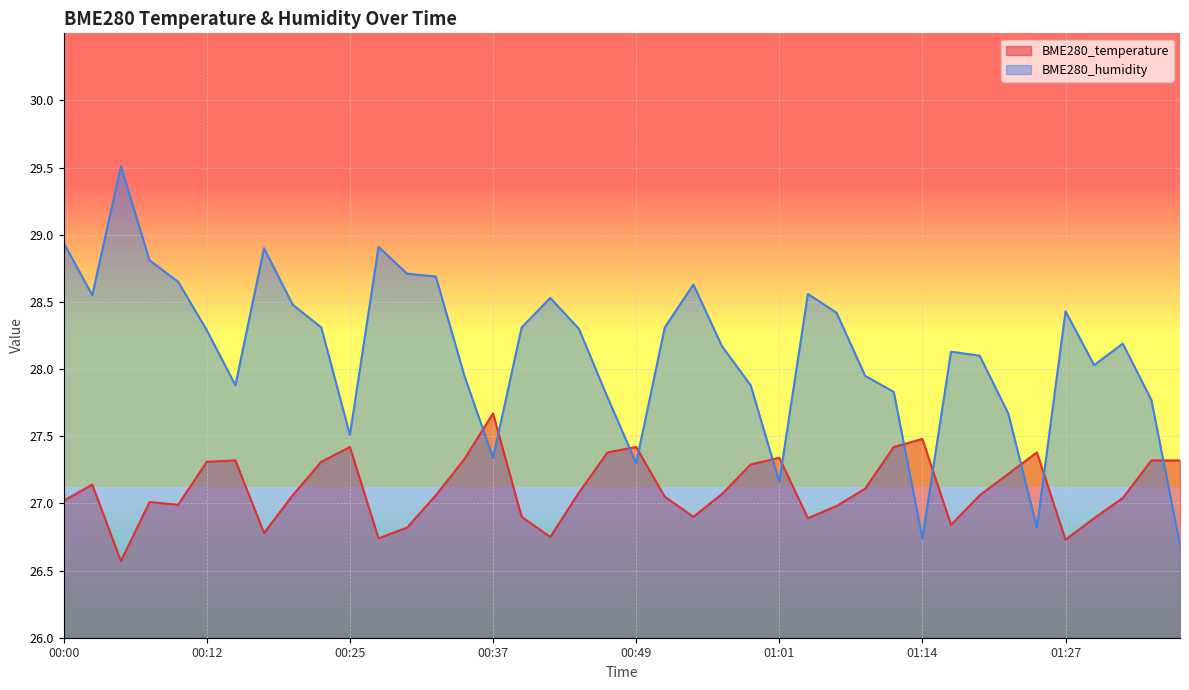

Rank the categories by BME280_humidity value from highest to lowest.

00:05, 00:00, 00:27, 00:17, 00:07, 00:29, 00:32, 00:10, 00:54, 01:04, 00:03, 00:42, 00:20, 01:27, 01:06, 00:22, 00:39, 00:51, 00:44, 00:12, 01:32, 00:56, 01:17, 01:19, 01:30, 00:34, 01:09, 00:15, 00:59, 01:11, 00:47, 01:35, 01:22, 00:25, 00:37, 00:49, 01:01, 01:24, 01:14, 01:38